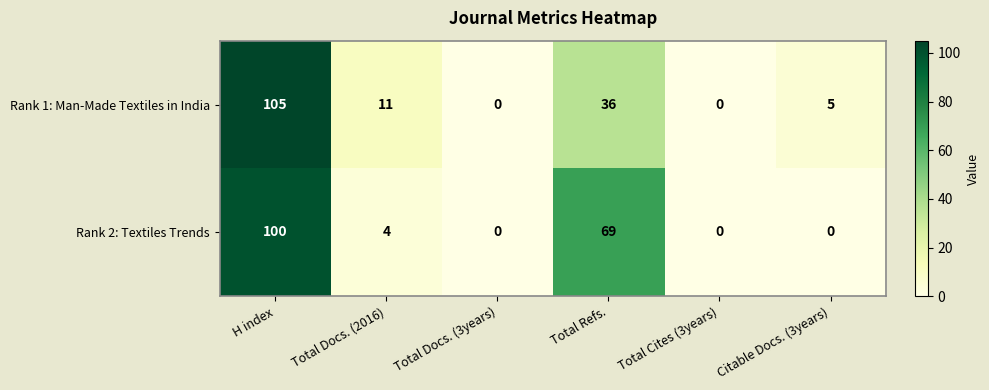

What is the difference between the Rank 2: Textiles Trends values at Total Docs. (2016) and Total Cites (3years)?

4